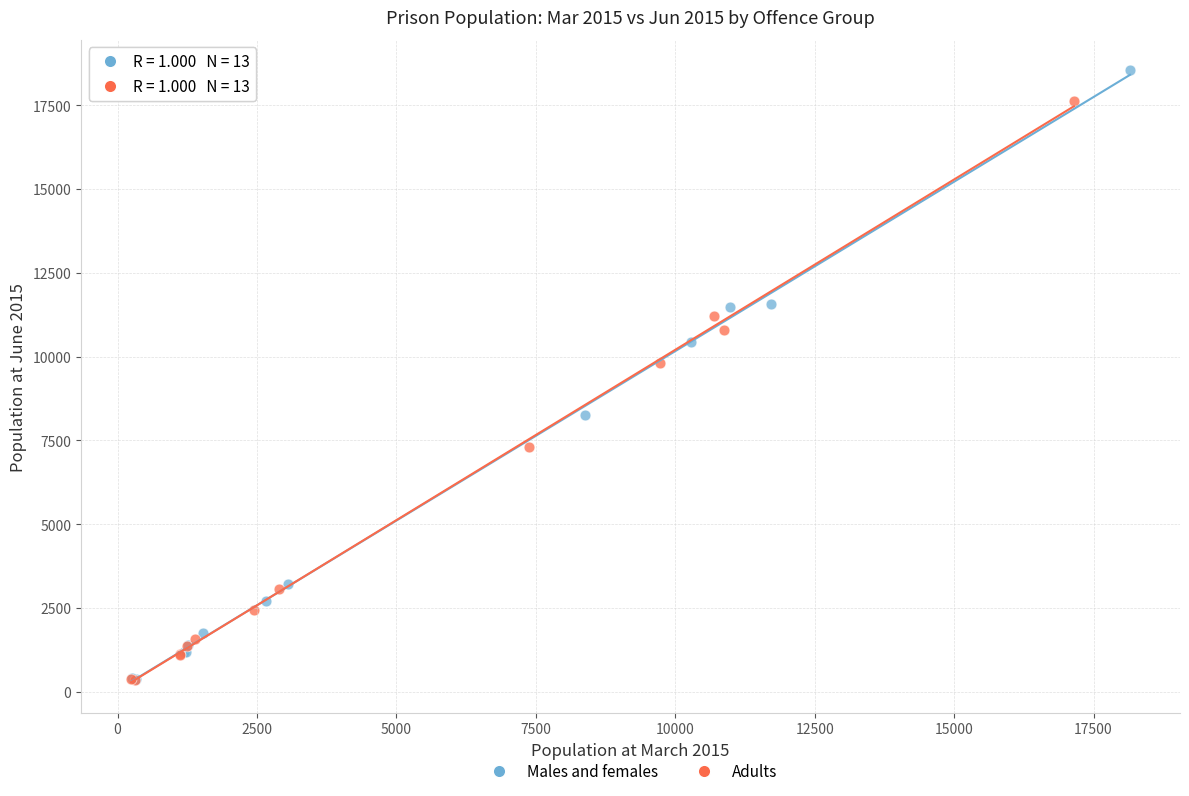

Which series reaches the maximum Y coordinate?

Males and females